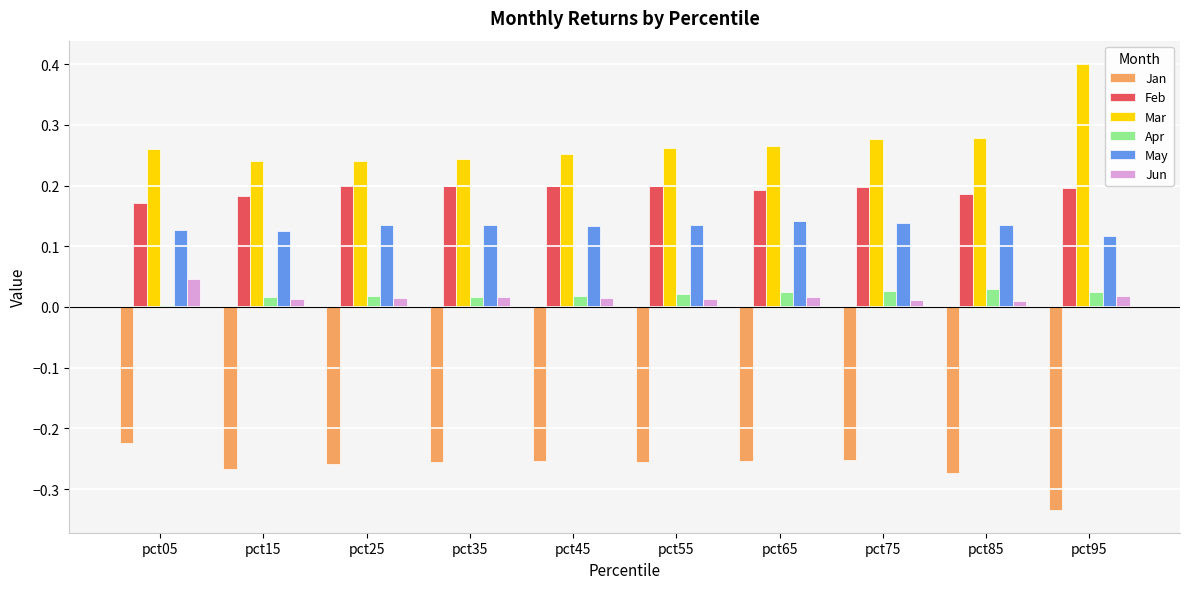

List the series in order of their peak value, highest first.

Mar, Feb, May, Jun, Apr, Jan